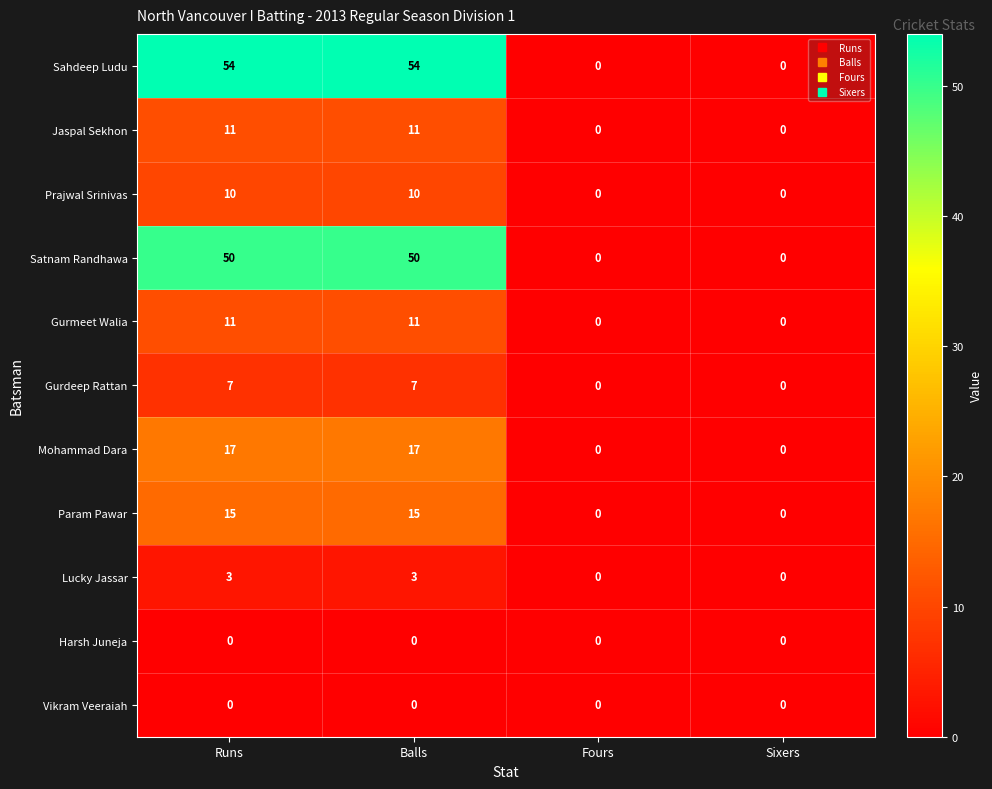

Count the Param Pawar values in the range 0 to 15.

4